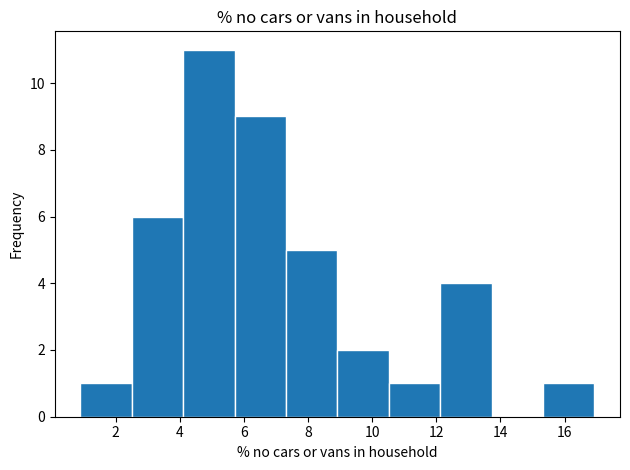

Reading left to right, list every bar in this chart as the range it spans on the x-axis followed by its height. Neither the bar edges nor the heights are printed on the chart, so give them approximately, as read against the axes.

1.0 to 2.6: 1
2.6 to 4.2: 6
4.2 to 5.8: 11
5.8 to 7.4: 9
7.4 to 9.0: 5
9.0 to 10.6: 2
10.6 to 12.2: 1
12.2 to 13.8: 4
13.8 to 15.4: 0
15.4 to 17.0: 1